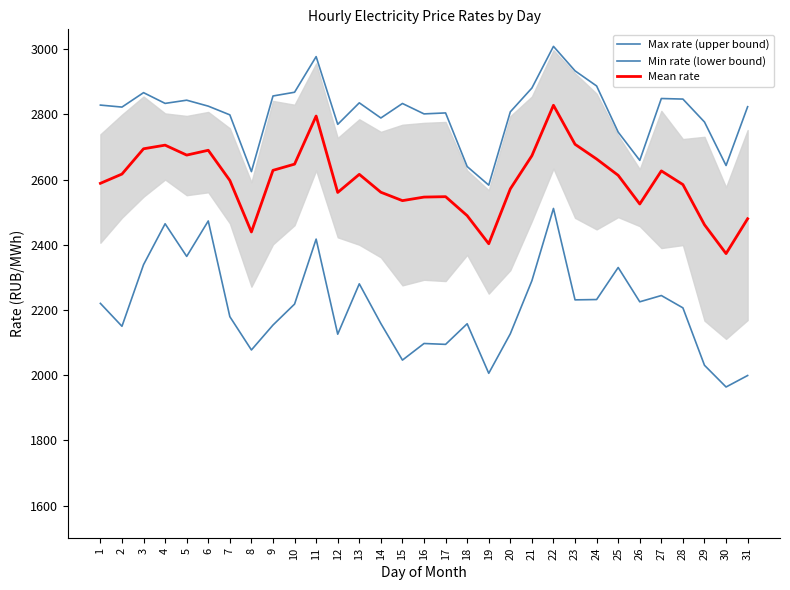

The Max rate (upper bound) series shows 4771.5 at 5. True or false?

False